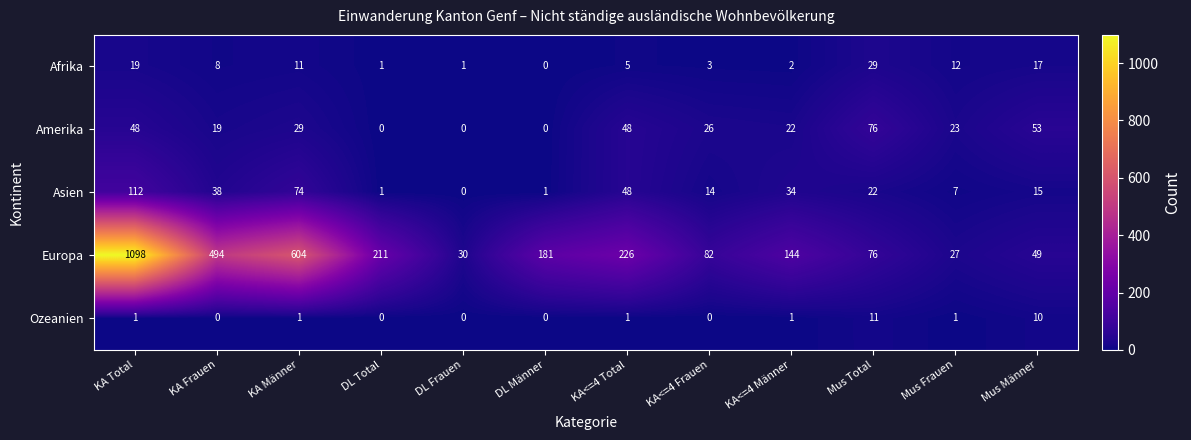

The Ozeanien series shows 0 at DL Männer. True or false?

True